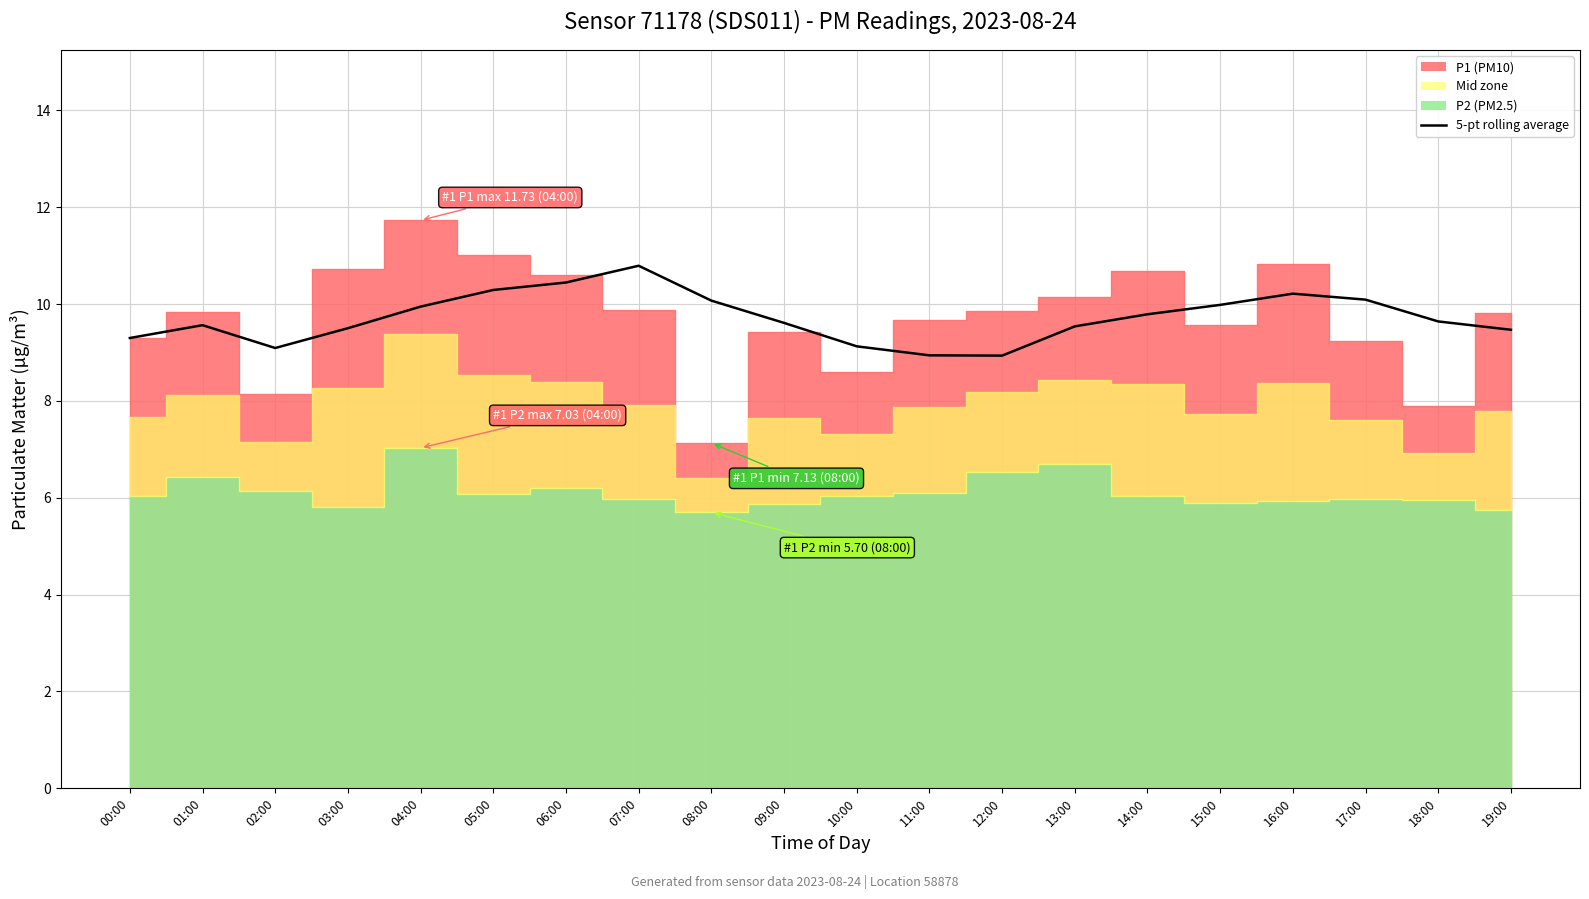

Reading right to left, transcribe all the data shown in this chart.

19:00=9.5	18:00=9.6	17:00=10.1	16:00=10.2	15:00=10.0	14:00=9.8	13:00=9.5	12:00=8.9	11:00=8.9	10:00=9.1	09:00=9.6	08:00=10.1	07:00=10.8	06:00=10.4	05:00=10.3	04:00=9.9	03:00=9.5	02:00=9.1	01:00=9.6	00:00=9.3